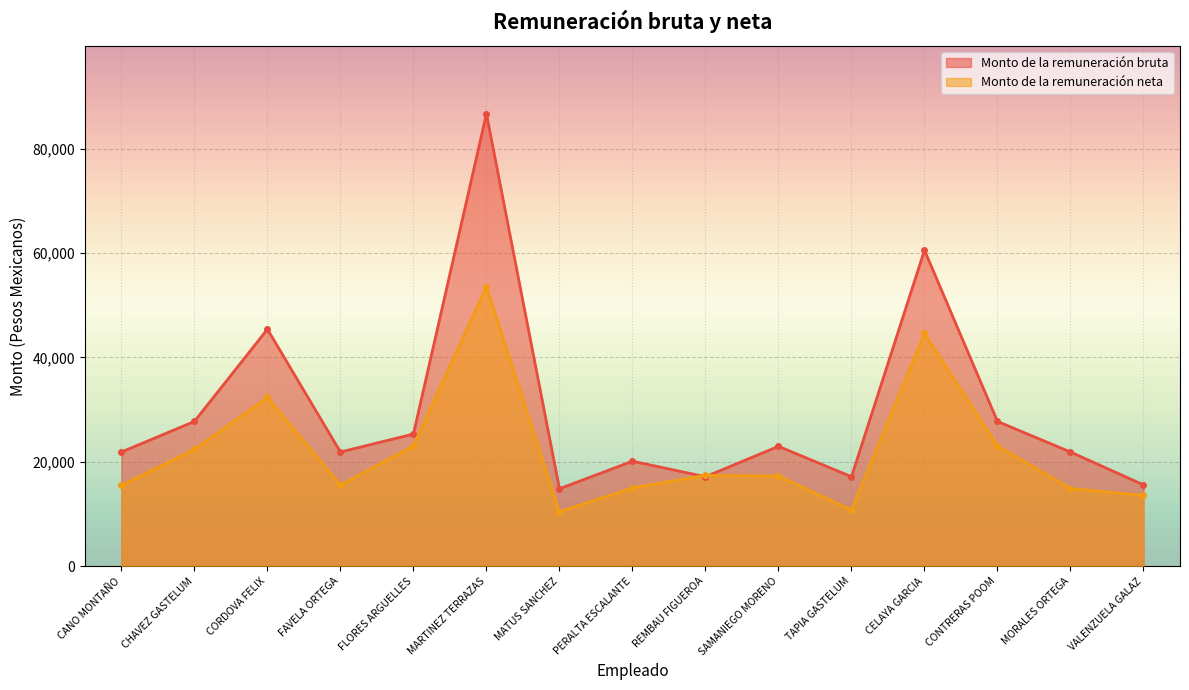

Where is Monto de la remuneración bruta nearest to the value 50753?

CORDOVA FELIX